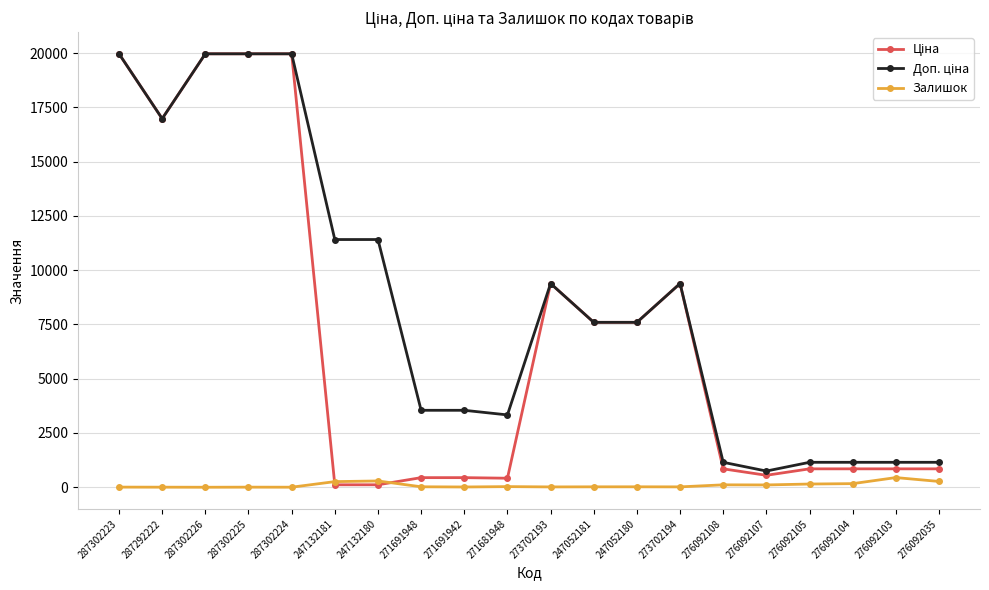

How many distinct data groups are displayed?

3